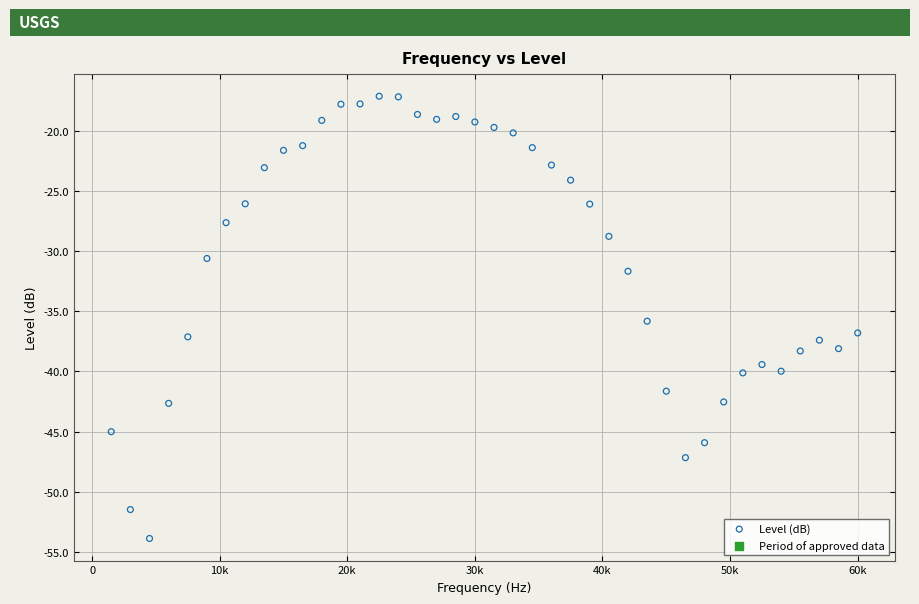

What is the range of X values (max minus min)?

58500.0